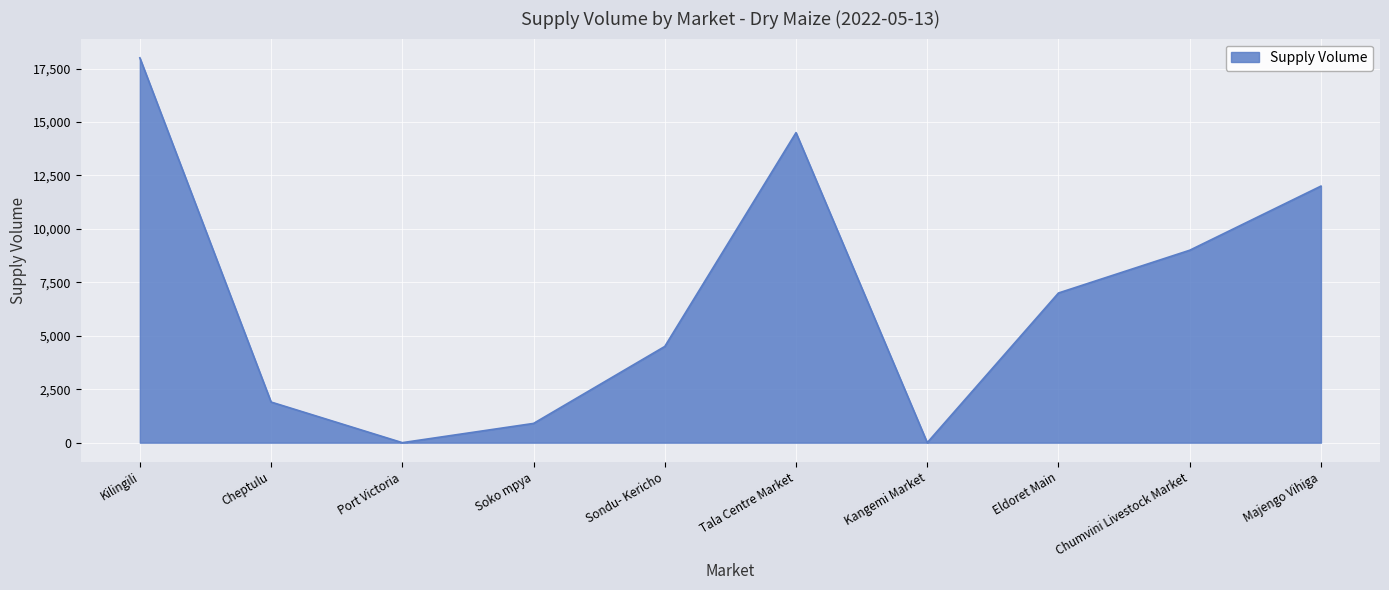

The value at Sondu- Kericho is 6790. True or false?

False